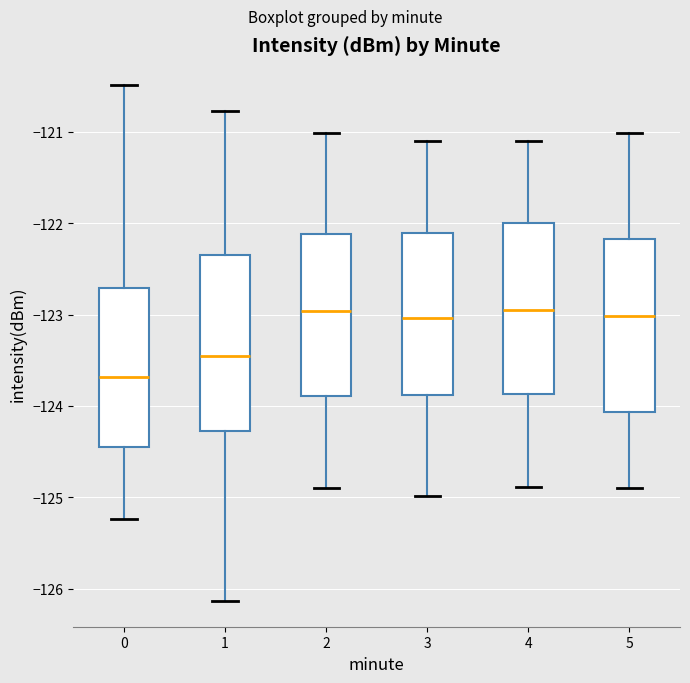

Where does the median line of the box at x = 0 sit on the y-axis? The values are not printed on the chart, so give them approximately, as read against the axis.

-123.7